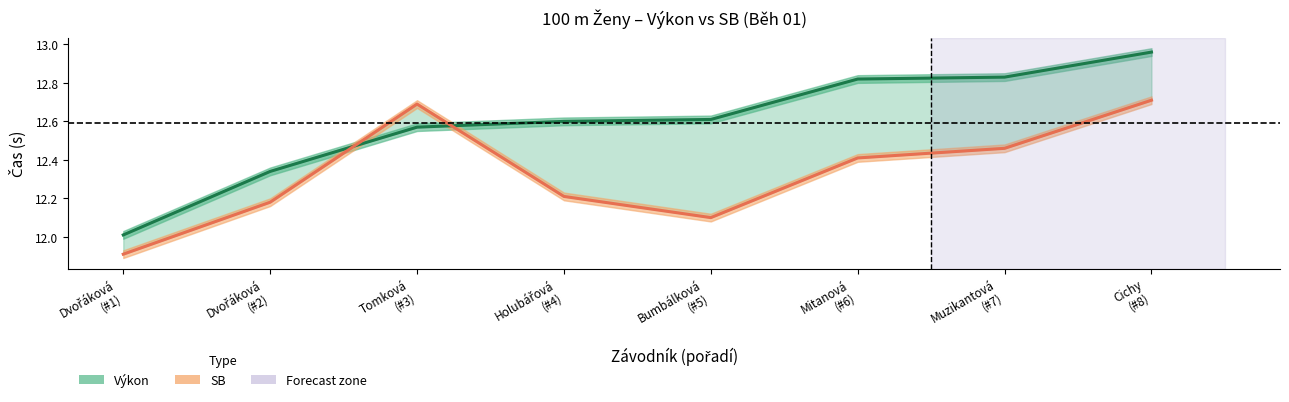

What is the spread (max minus min) of values at Bumbálková
(#5)?

0.5